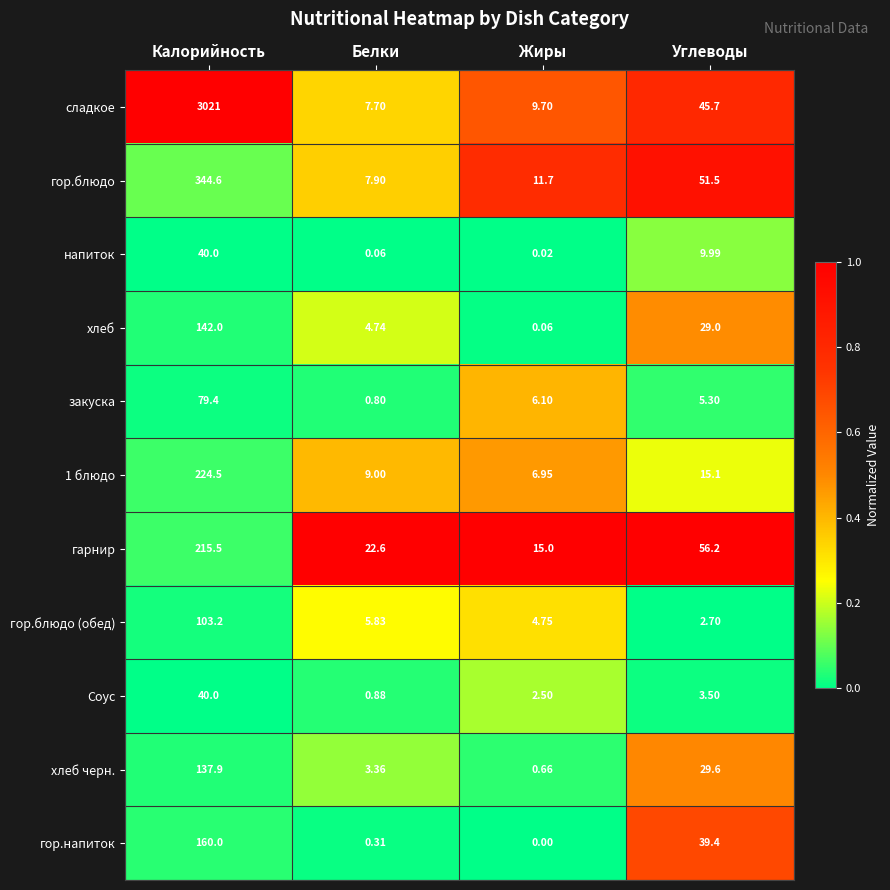

Which series has the largest total across all categories?

сладкое